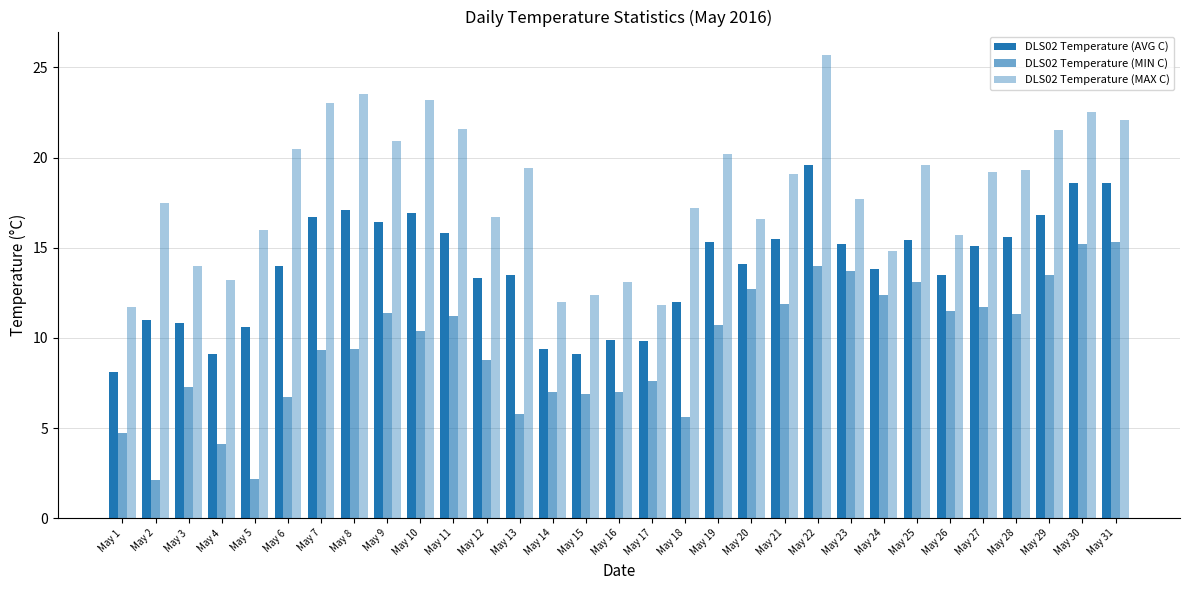

Where is DLS02 Temperature (MAX C) nearest to the value 18?

May 23